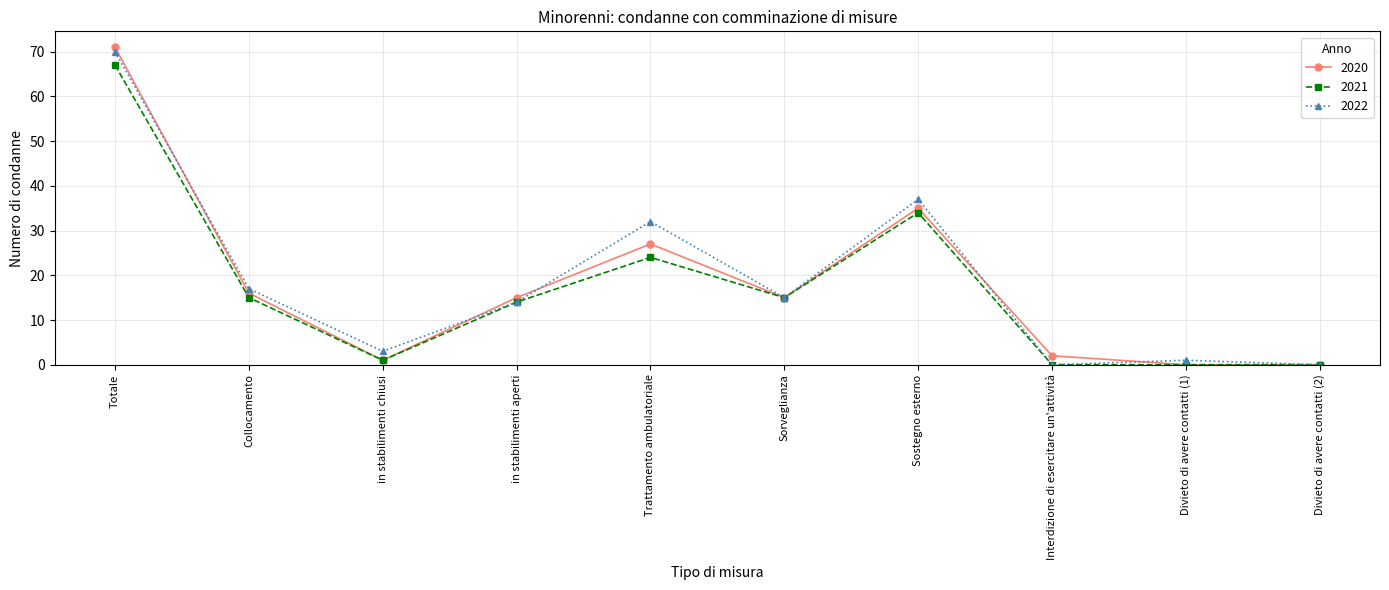

What is the label of the 5th point from the left?

Trattamento ambulatoriale